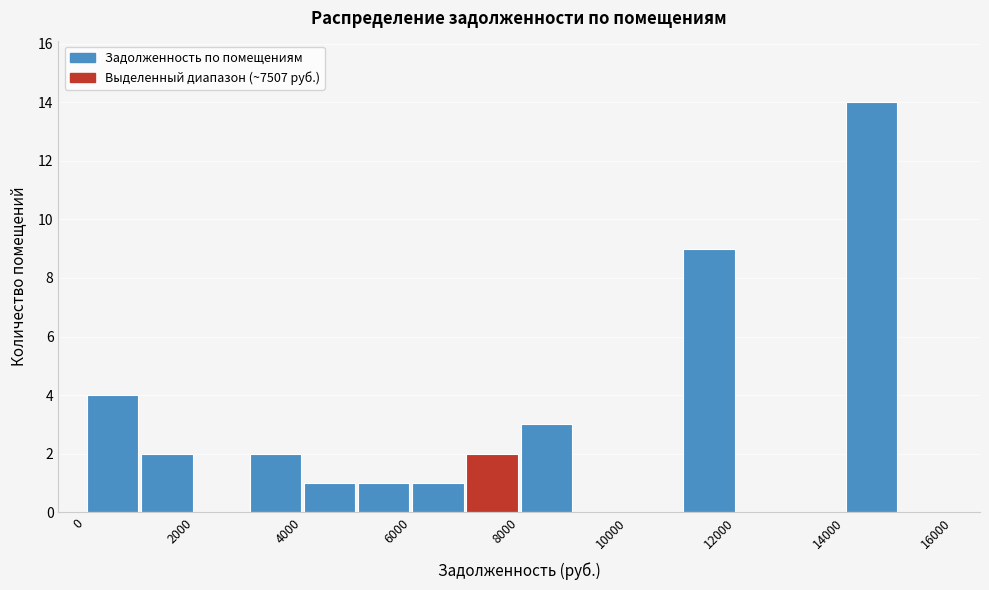

Over which range of the x-axis is the bar tallest?

14000 to 15000